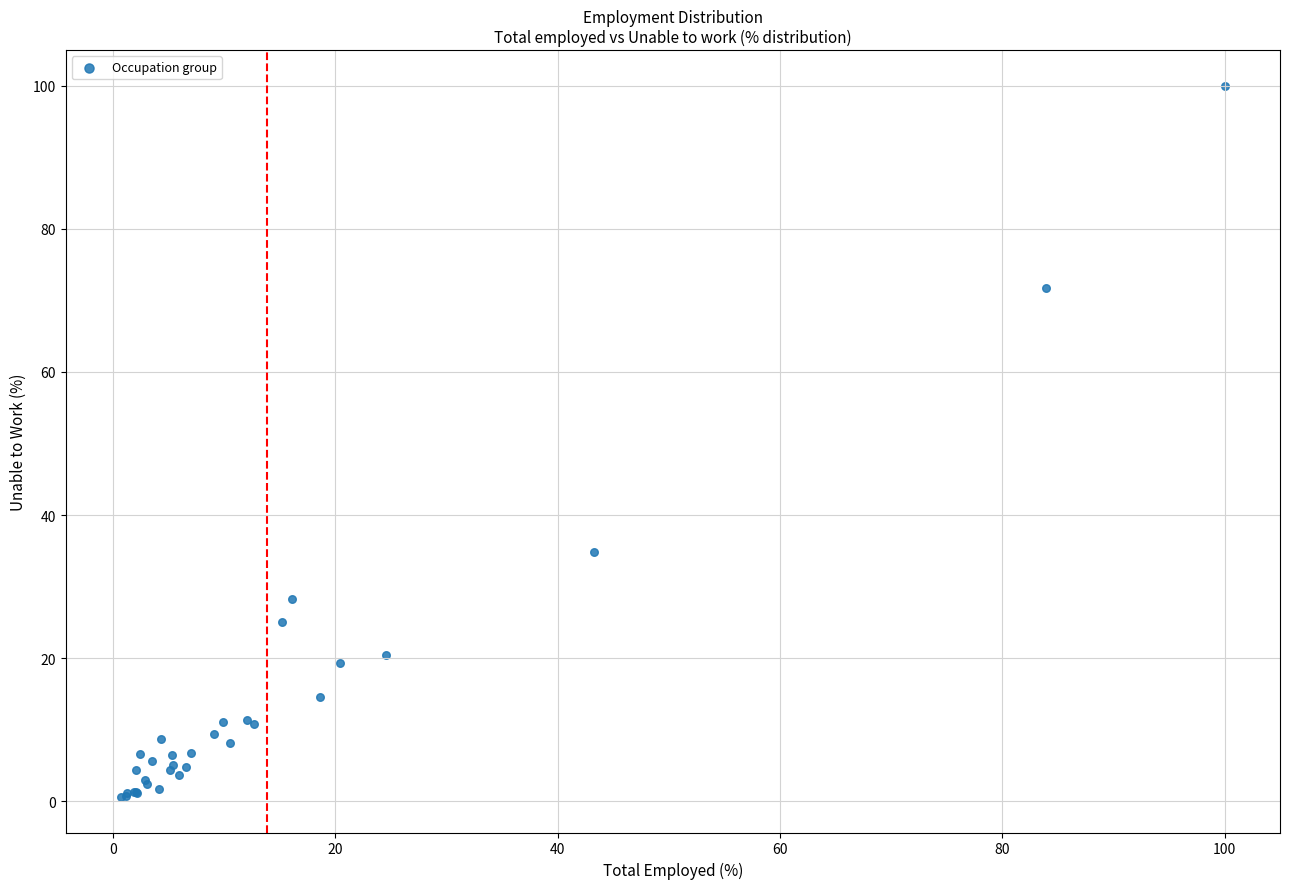

What Y value in the scatter plot is closest to 50?

34.9